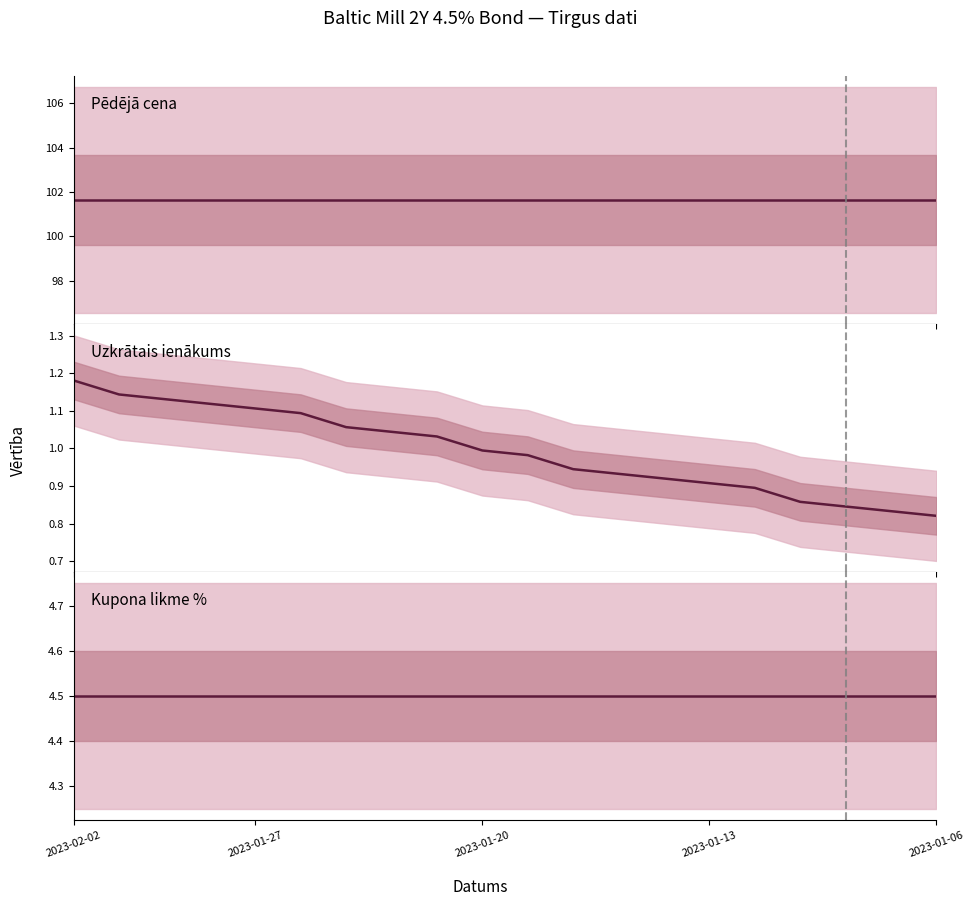

Rank the categories by Pēdējā cena value from highest to lowest.

2023-02-02, 2023-01-27, 2023-01-20, 2023-01-13, 2023-01-06, 5, 6, 7, 8, 9, 10, 11, 12, 13, 14, 15, 16, 17, 18, 19